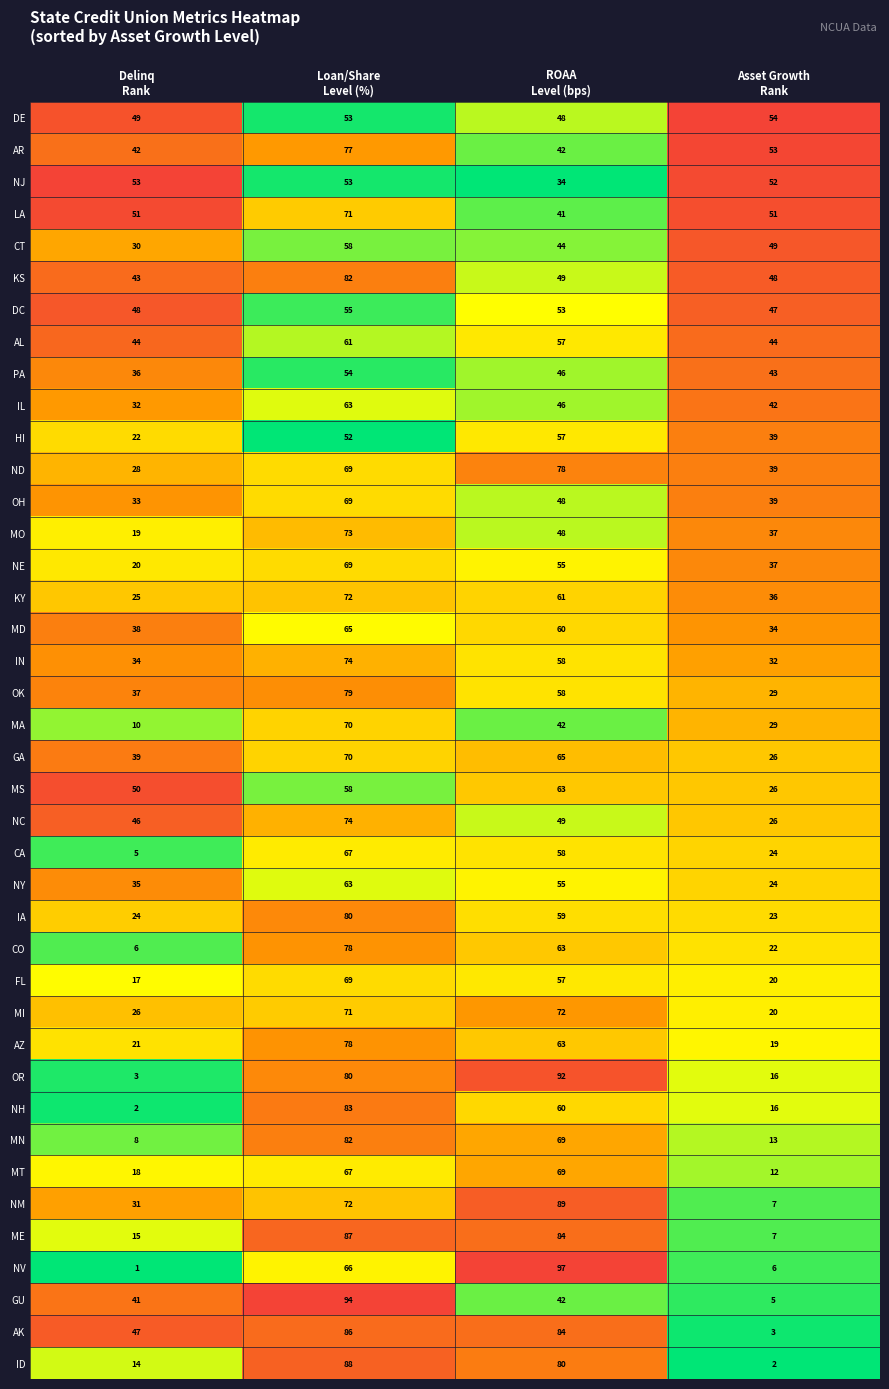

What is the total value across all series at Loan/Share
Level (%)?

2832